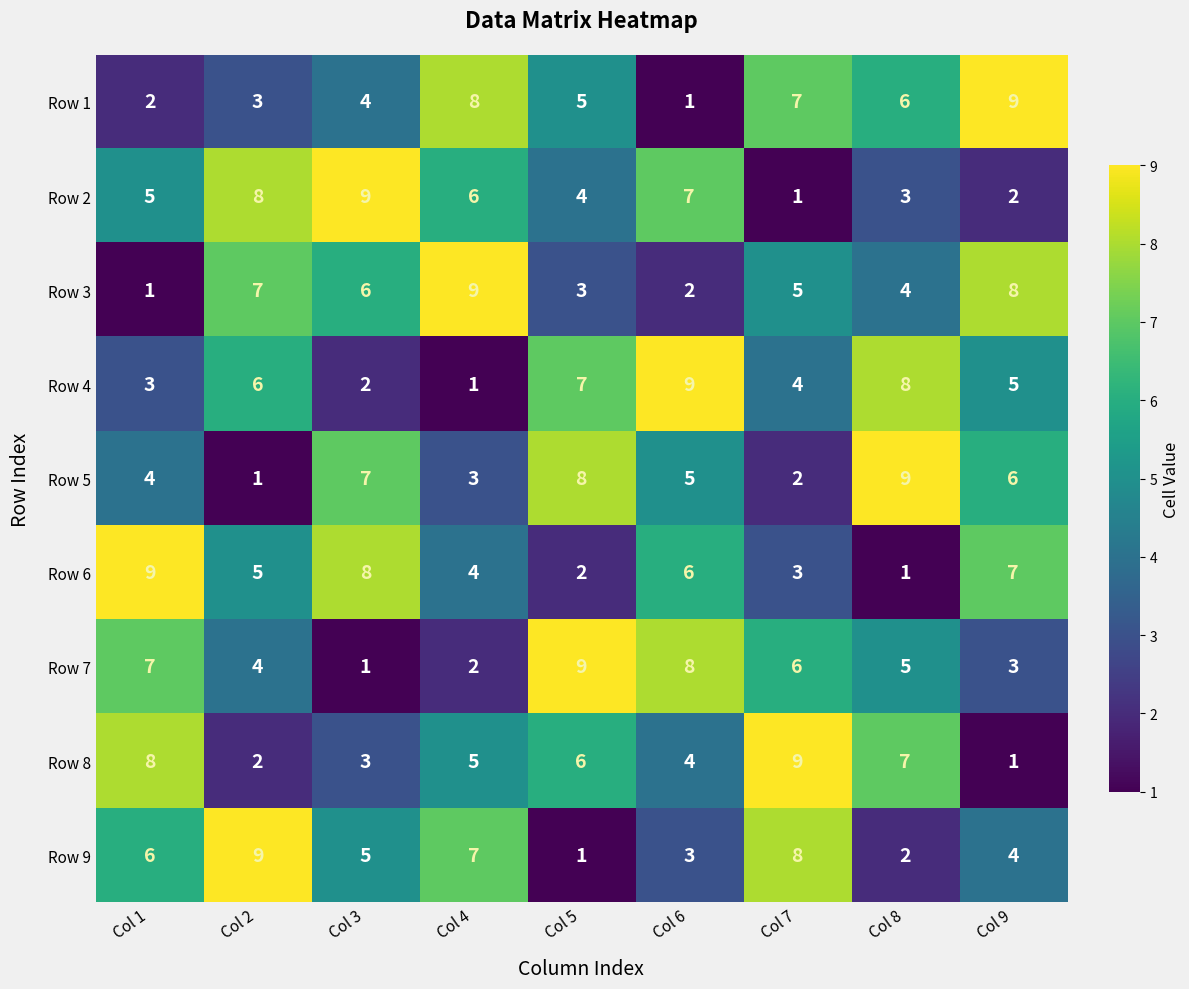

How many Row 4 values are between 3 and 7?

5